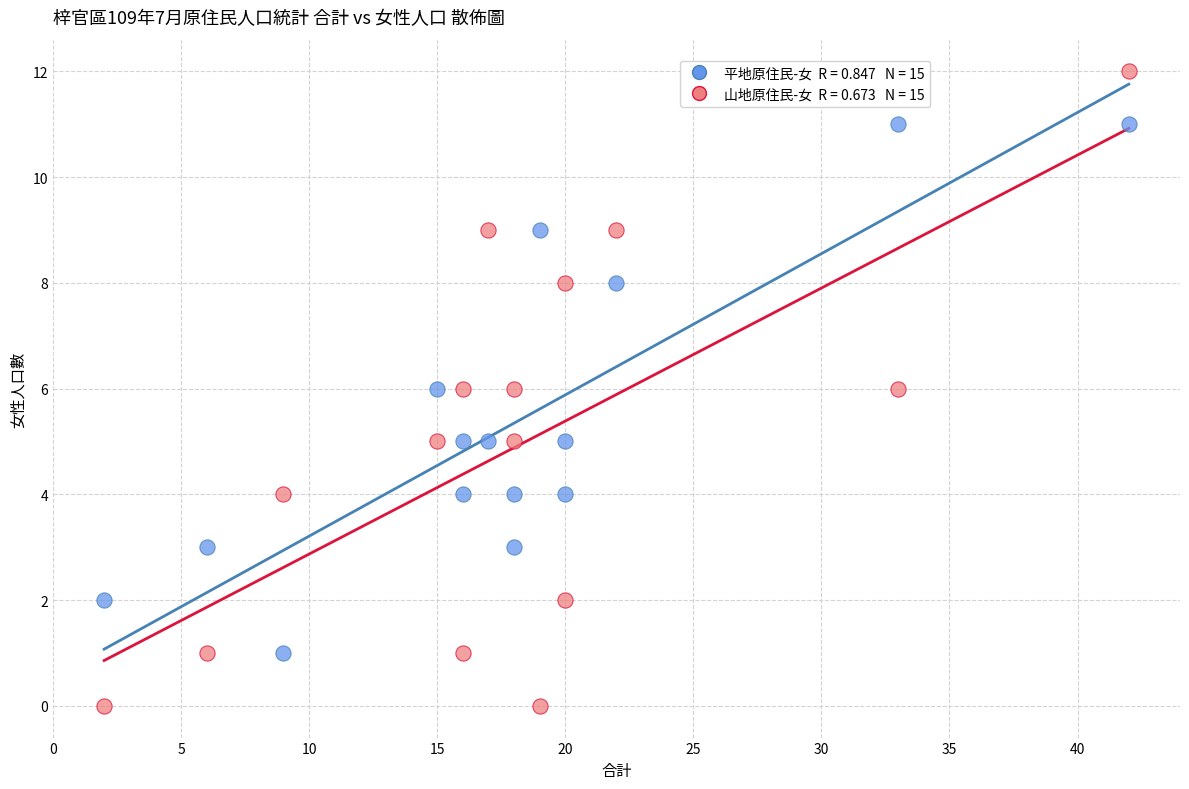

Across all data points, what is the range of Y values (max minus min)?

12